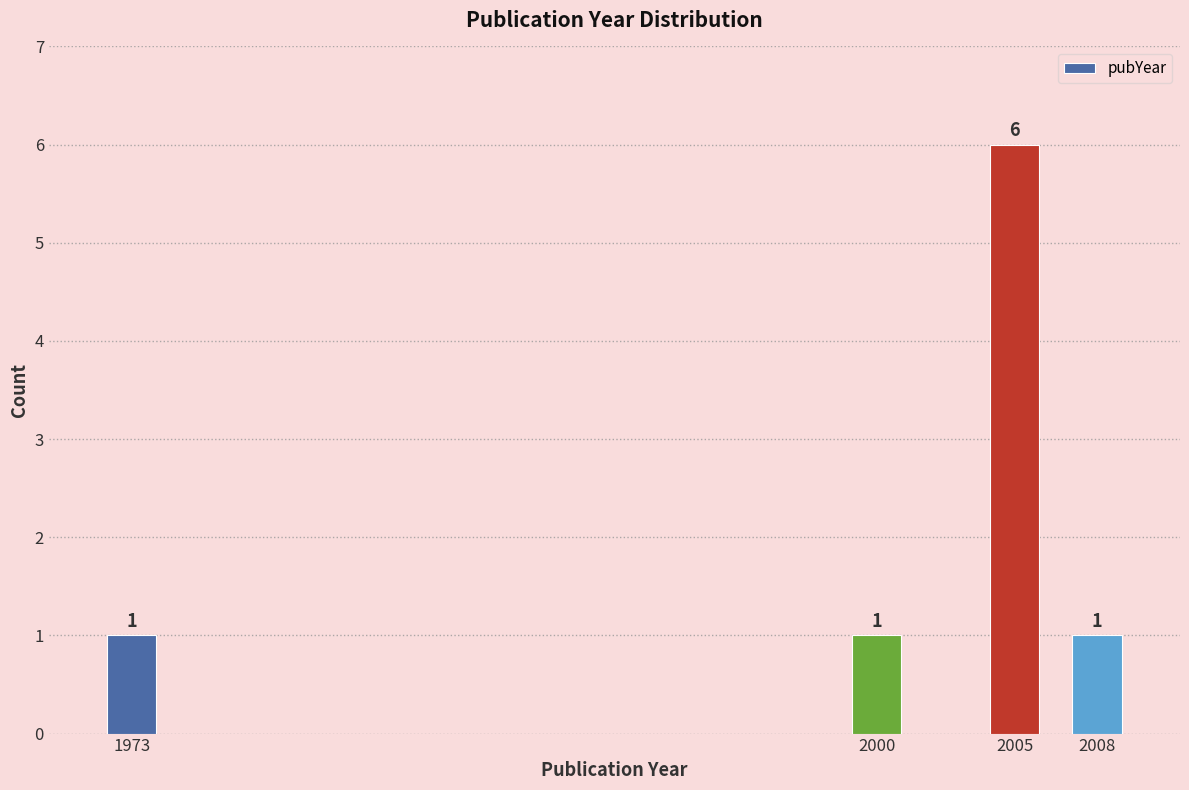

The chart shows a value of 6 at 2005. True or false?

True